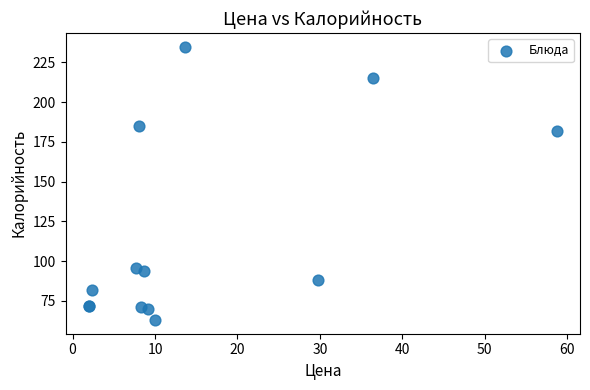

What Y value in the scatter plot is closest to 149?

182